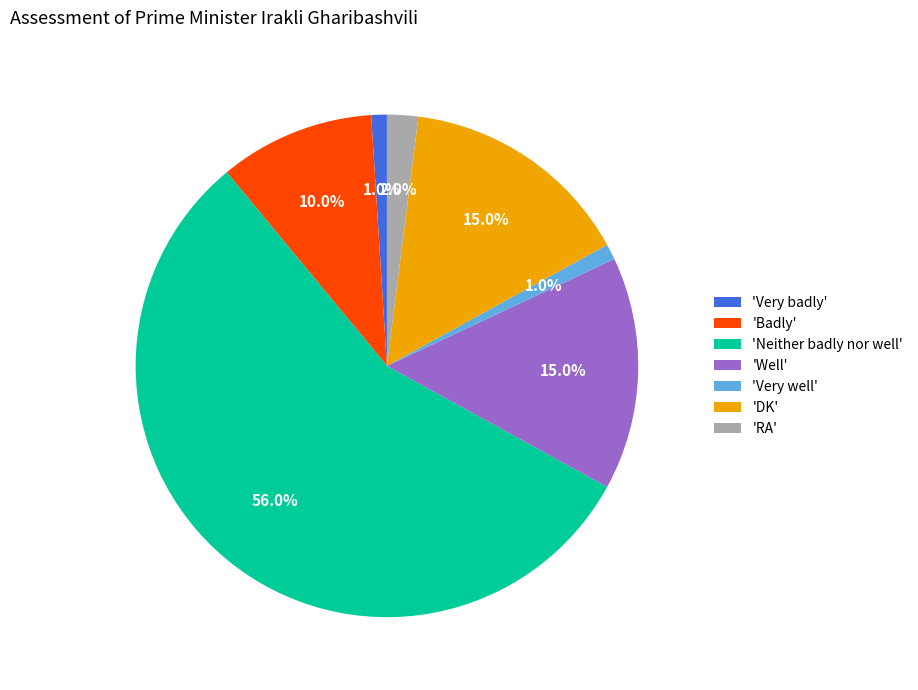

How much of the chart is everything except 'DK'?

85.0%